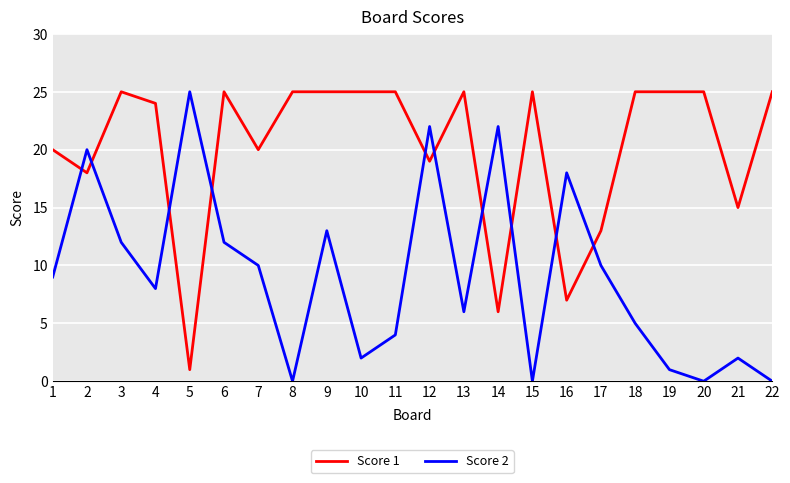

True or false: Score 1 has more than 2 points higher than both neighbors.

True